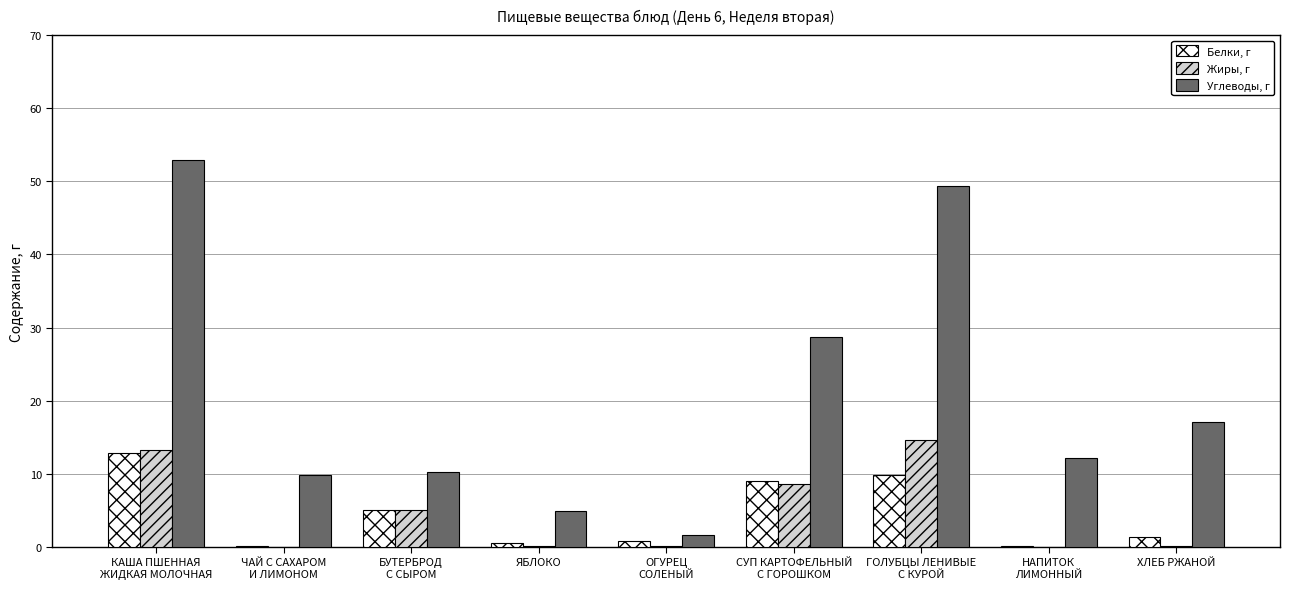

What is the sum of all Жиры, г values?

41.9